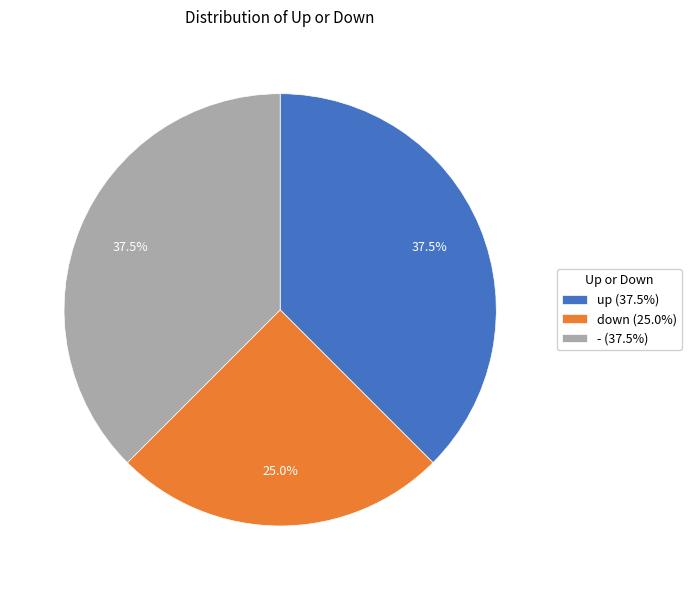

To the nearest percent, what is the combined percentage of - and up?

75%